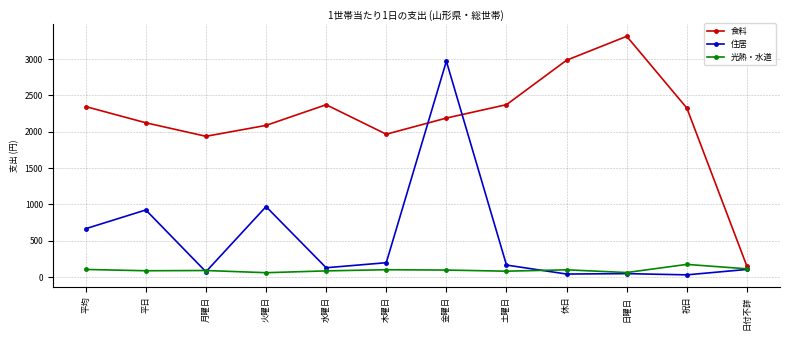

What is the label of the 3rd point from the right?

日曜日